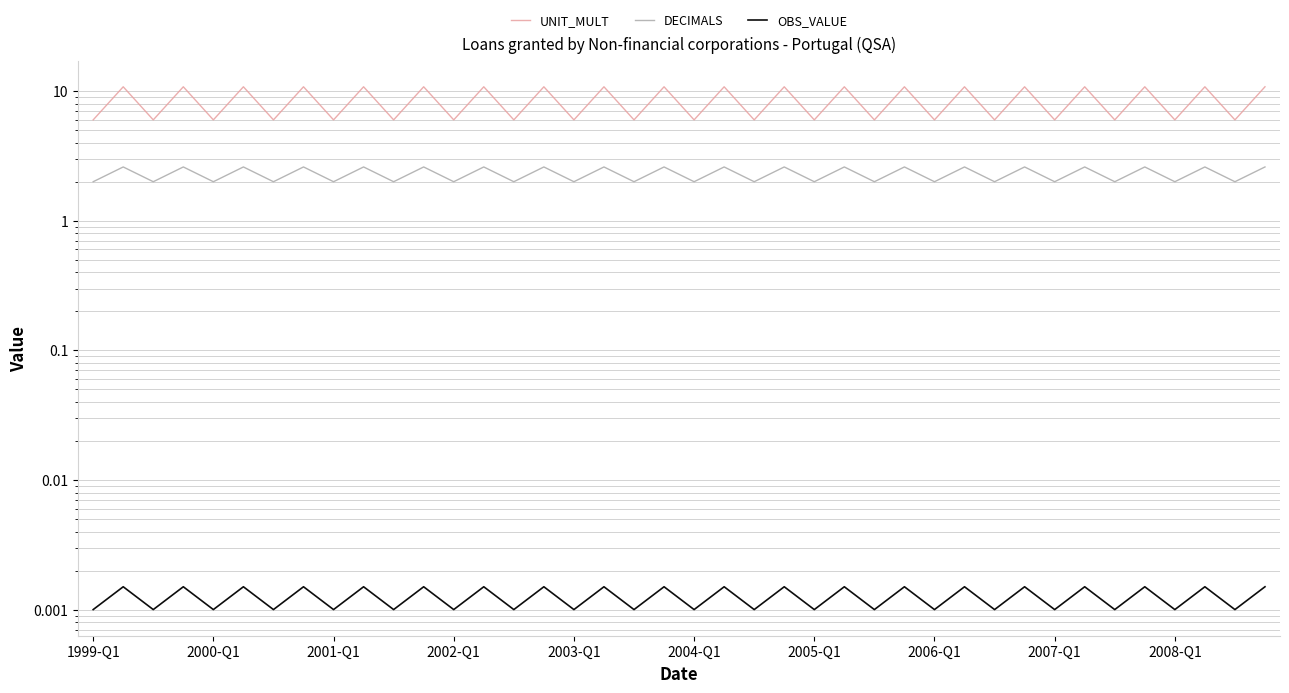

Rank the series at 17 from highest to lowest value.

UNIT_MULT, DECIMALS, OBS_VALUE